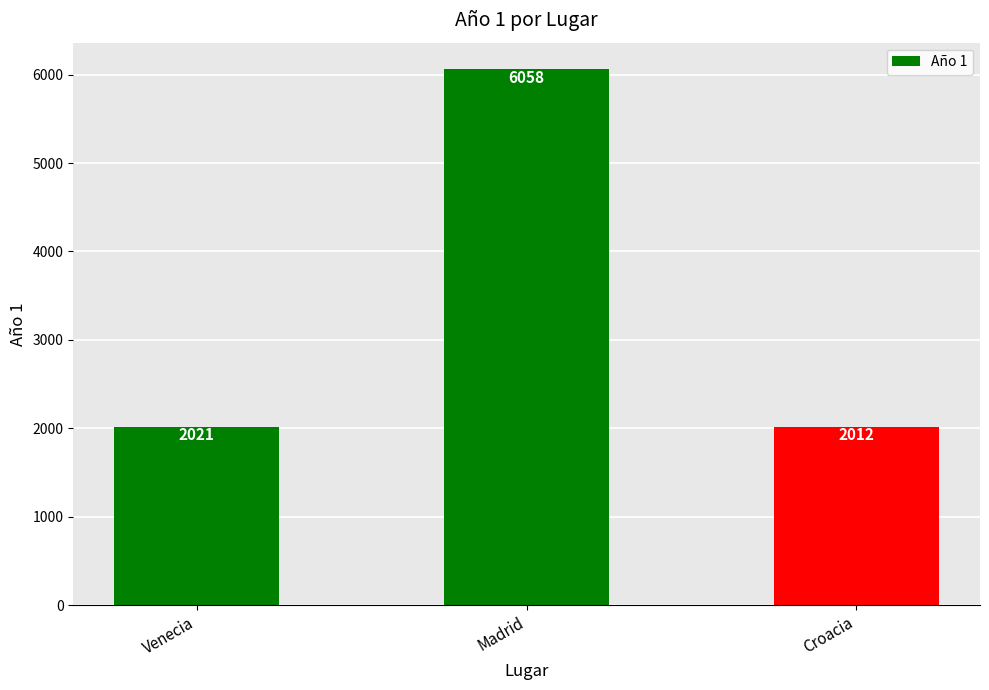

Reading right to left, what are all the values shown in this chart?

2012	6058	2021